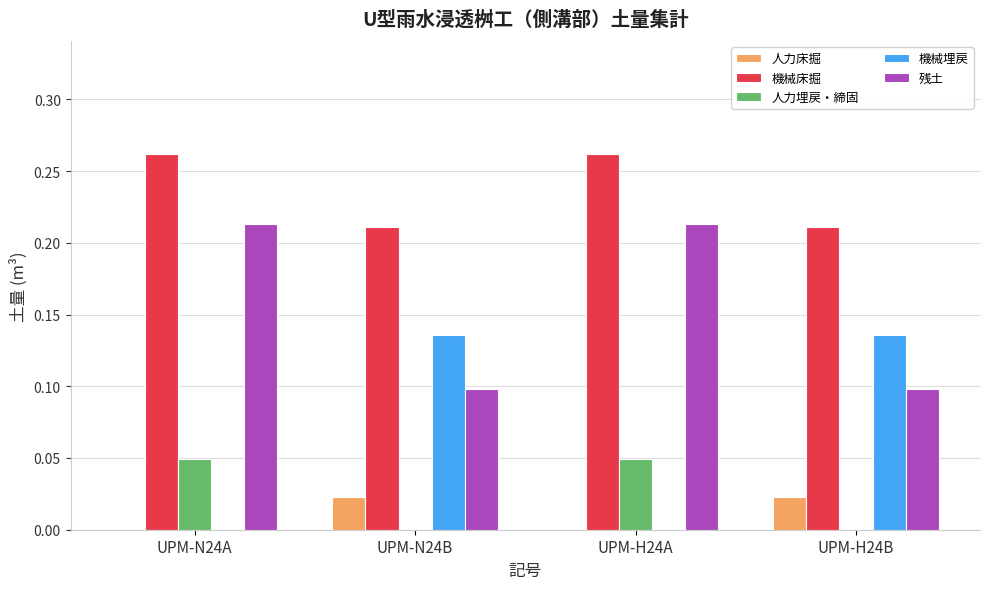

Is it true that 残土 equals 0.0 at UPM-H24B?

False